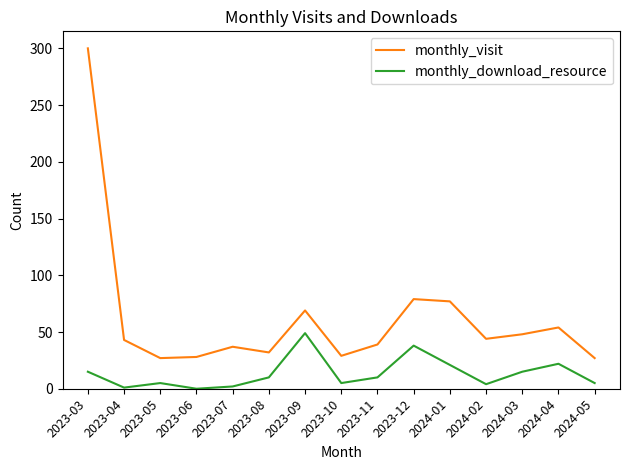

True or false: monthly_visit and monthly_download_resource intersect in this chart.

False